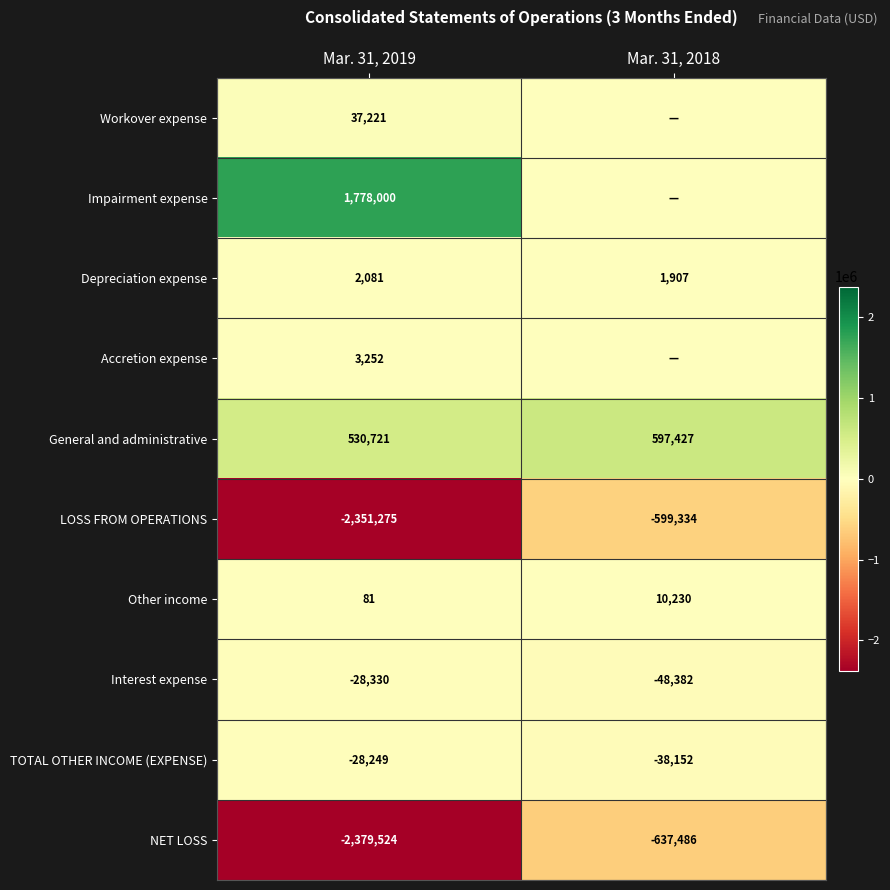

What is the sum of the Other income values at Mar. 31, 2018 and Mar. 31, 2019?

10311